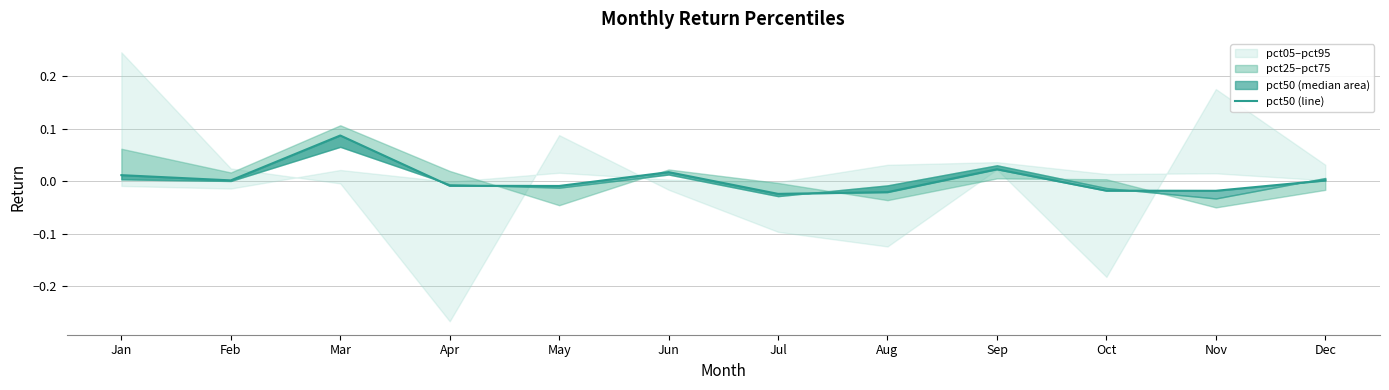

What is the maximum value shown in the chart?

0.1